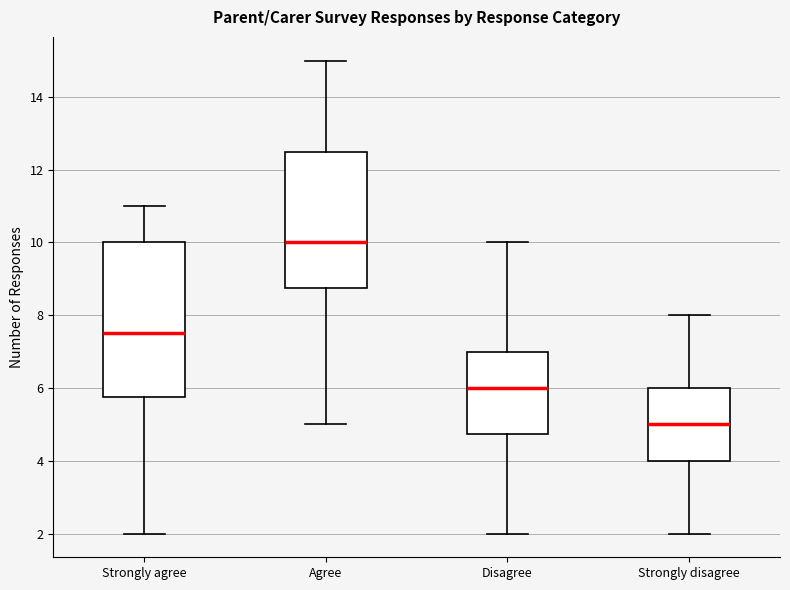

Comparing the boxes themselves (not the whiskers), which one is the tallest?

Strongly agree